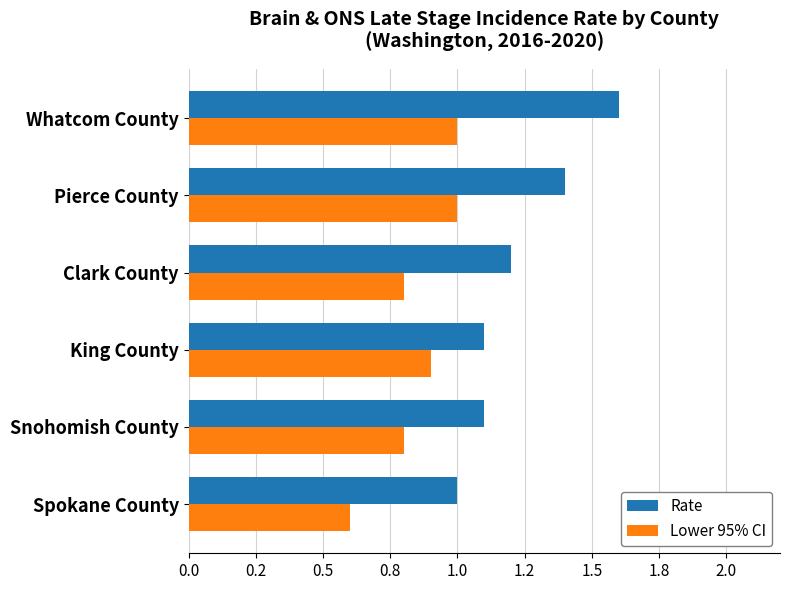

What is the smallest value displayed?

0.6